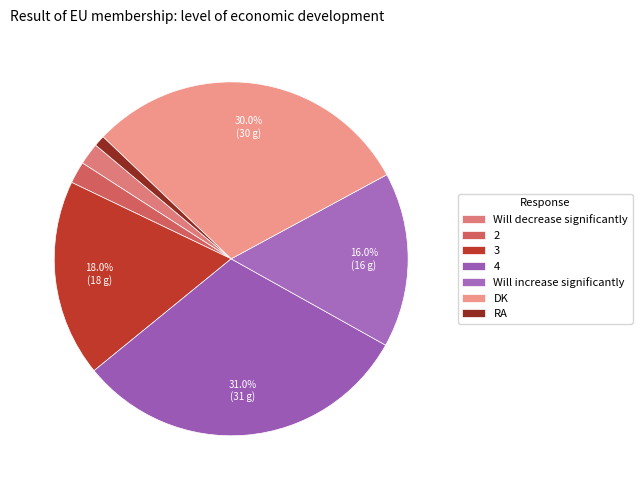

Is it true that 3 is 18% of the pie?

True